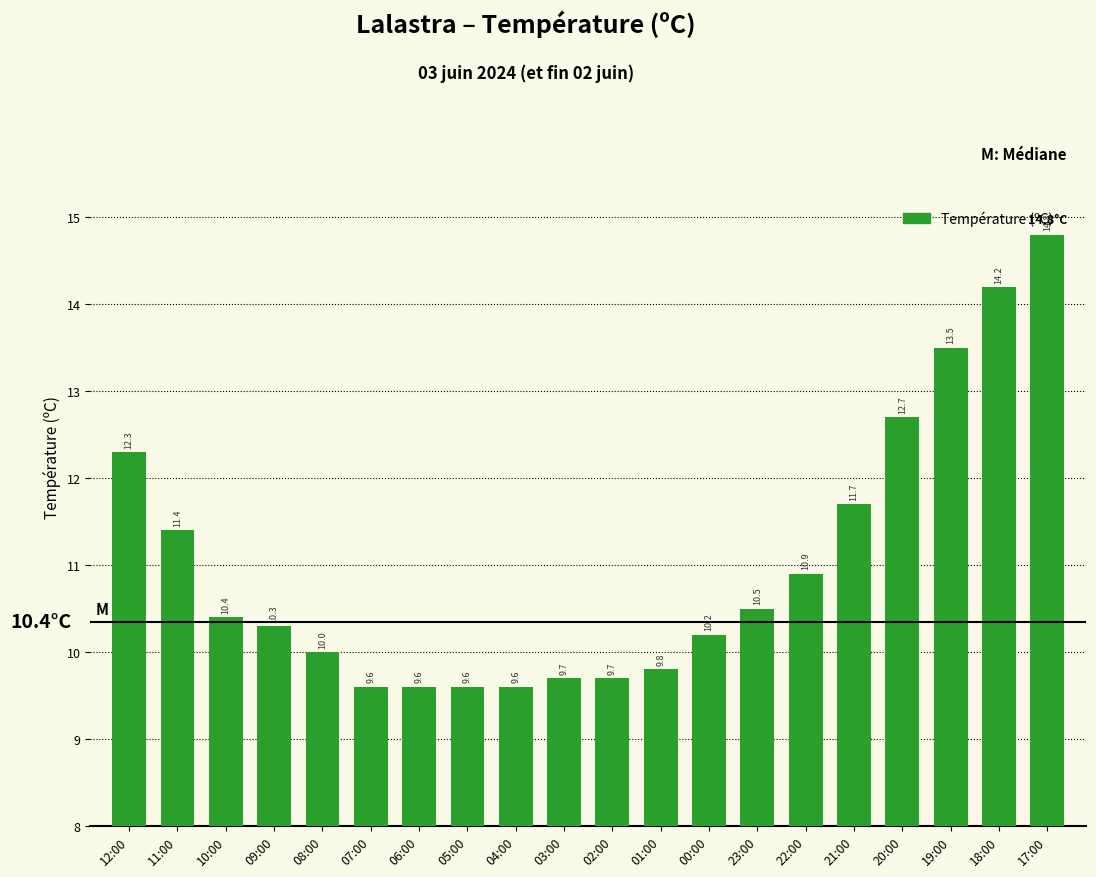

What is the average value?

11.0